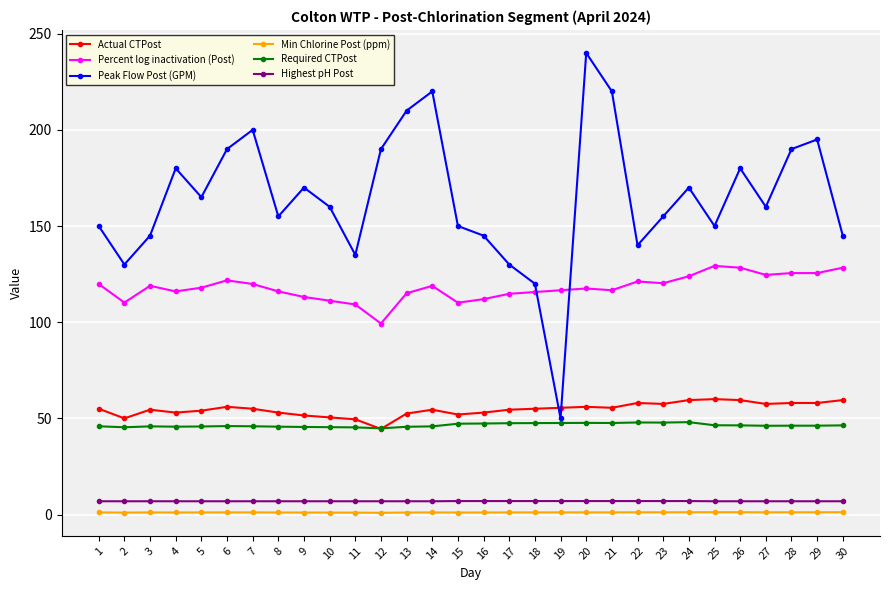

True or false: Actual CTPost and Percent log inactivation (Post) intersect in this chart.

False